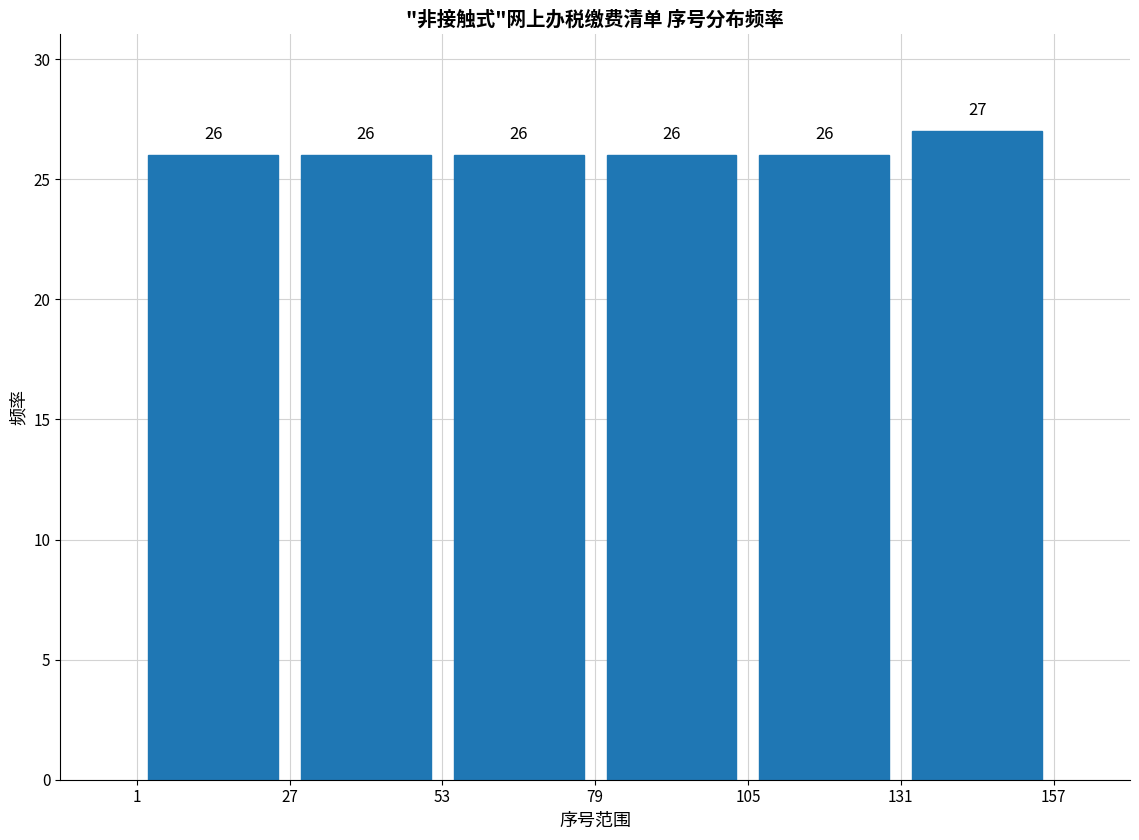

Over which range of the x-axis is the bar tallest?

131 to 157